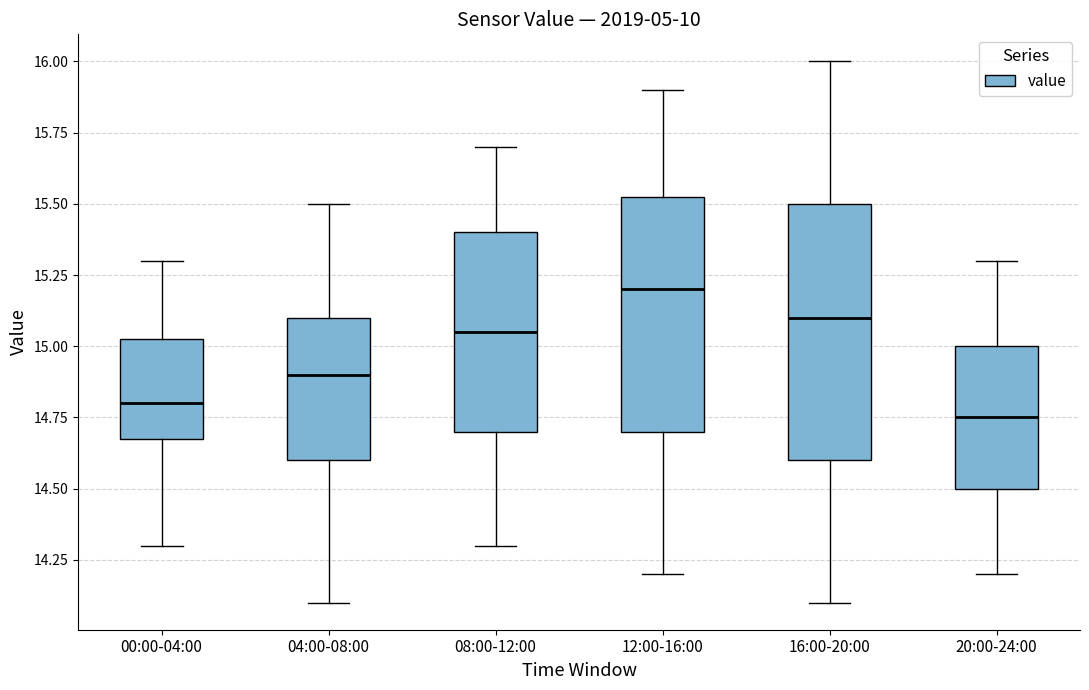

Reading left to right, read every box against the y-axis: the position of its median line, the range the box covers, and the ends of its whiskers. The values are not printed on the chart, so give them approximately, as read against the axis.

00:00-04:00: median 14.80, box 14.70 to 15.05, whiskers 14.30 to 15.30
04:00-08:00: median 14.90, box 14.60 to 15.10, whiskers 14.10 to 15.50
08:00-12:00: median 15.05, box 14.70 to 15.40, whiskers 14.30 to 15.70
12:00-16:00: median 15.20, box 14.70 to 15.55, whiskers 14.20 to 15.90
16:00-20:00: median 15.10, box 14.60 to 15.50, whiskers 14.10 to 16.00
20:00-24:00: median 14.75, box 14.50 to 15.00, whiskers 14.20 to 15.30